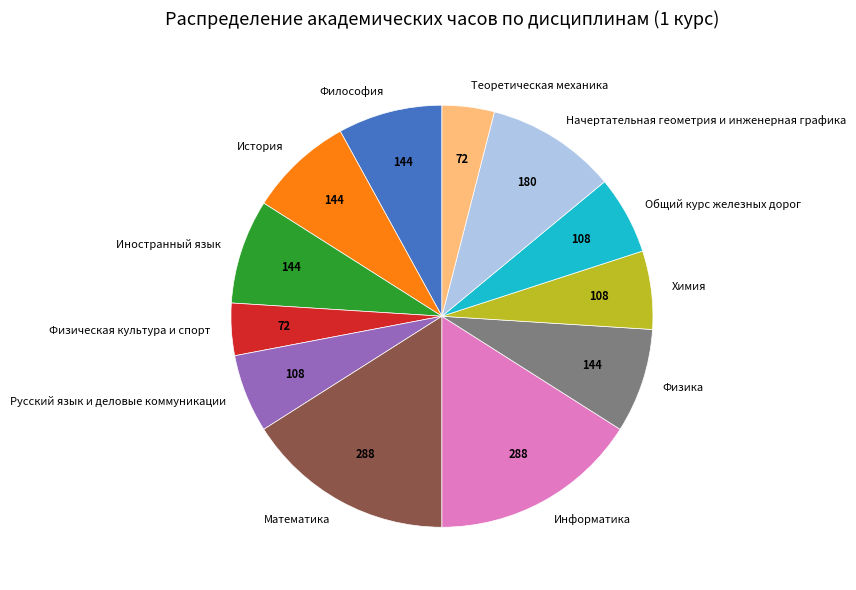

Does any single category account for the majority?

No